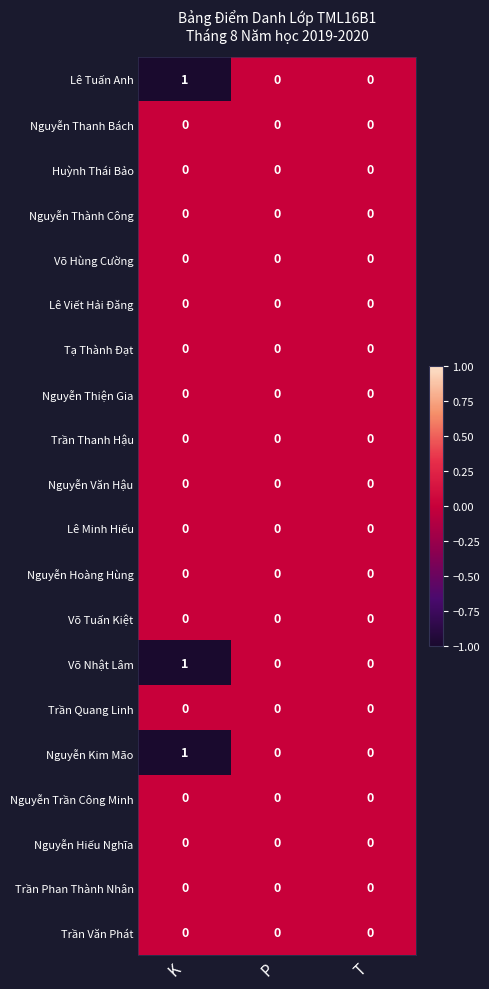

At which category is the sum across all series the highest?

K